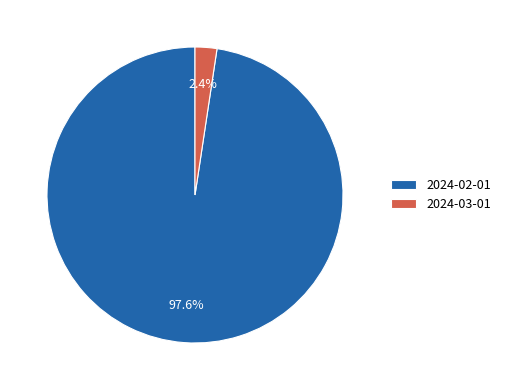

Between 2024-03-01 and 2024-02-01, which is larger?

2024-02-01